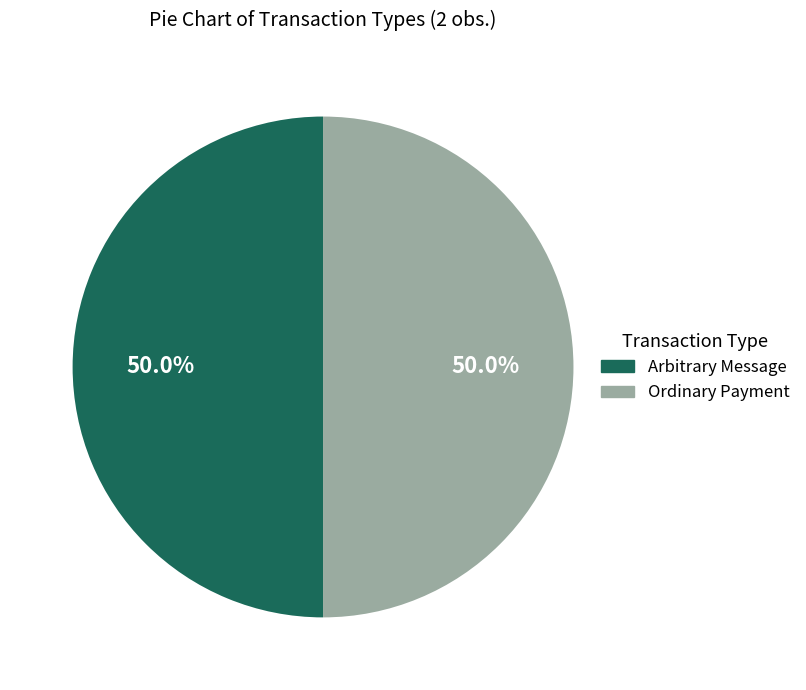

Combined, what portion of the pie is Arbitrary Message and Ordinary Payment?

100.0%